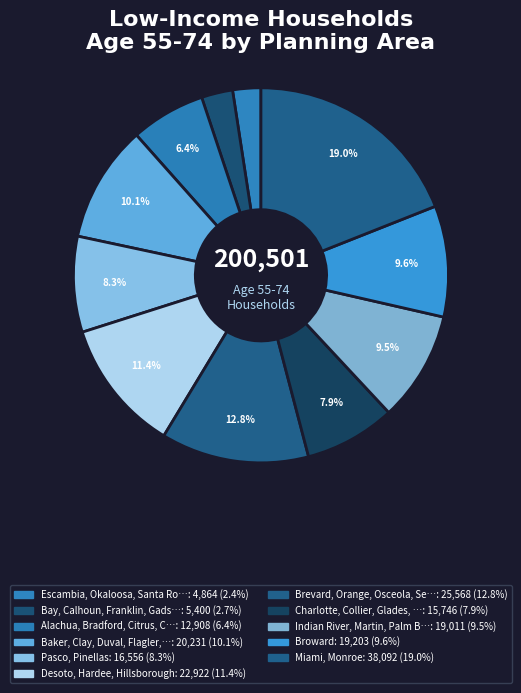

How many segments does this pie chart have?

11